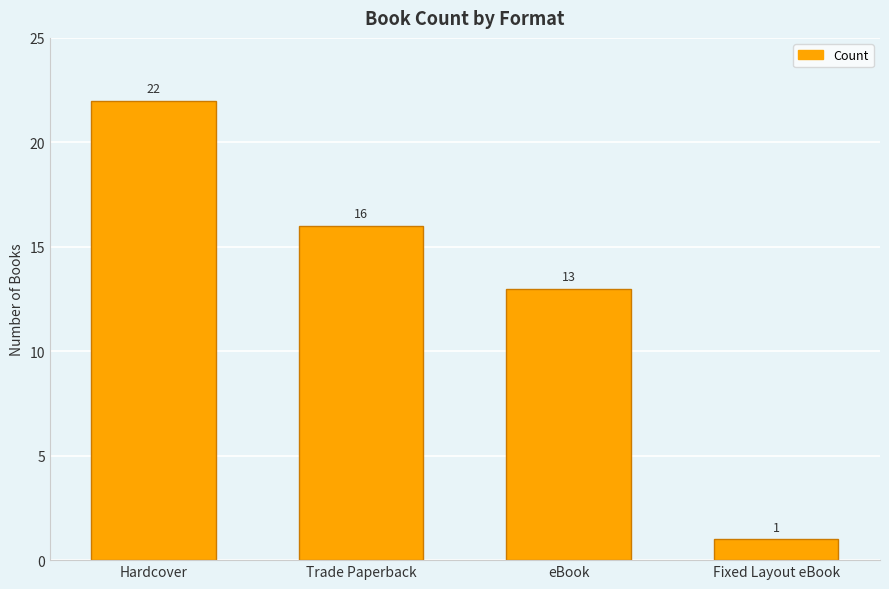

Are the bars horizontal?

No